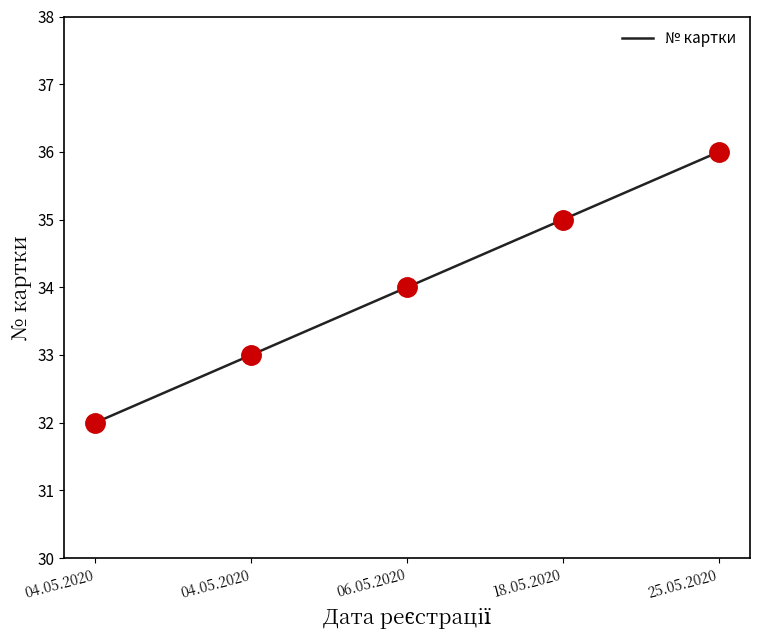

What is the ratio of the value at 18.05.2020 to the value at 04.05.2020?

1.1